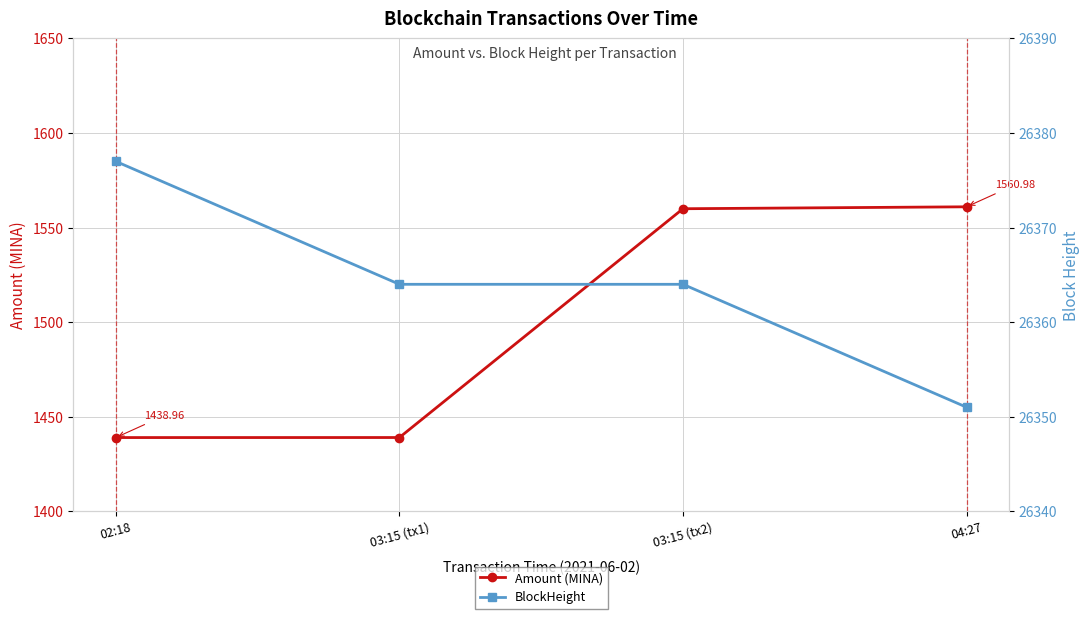

What are all the series names shown in the legend?

Amount (MINA), BlockHeight